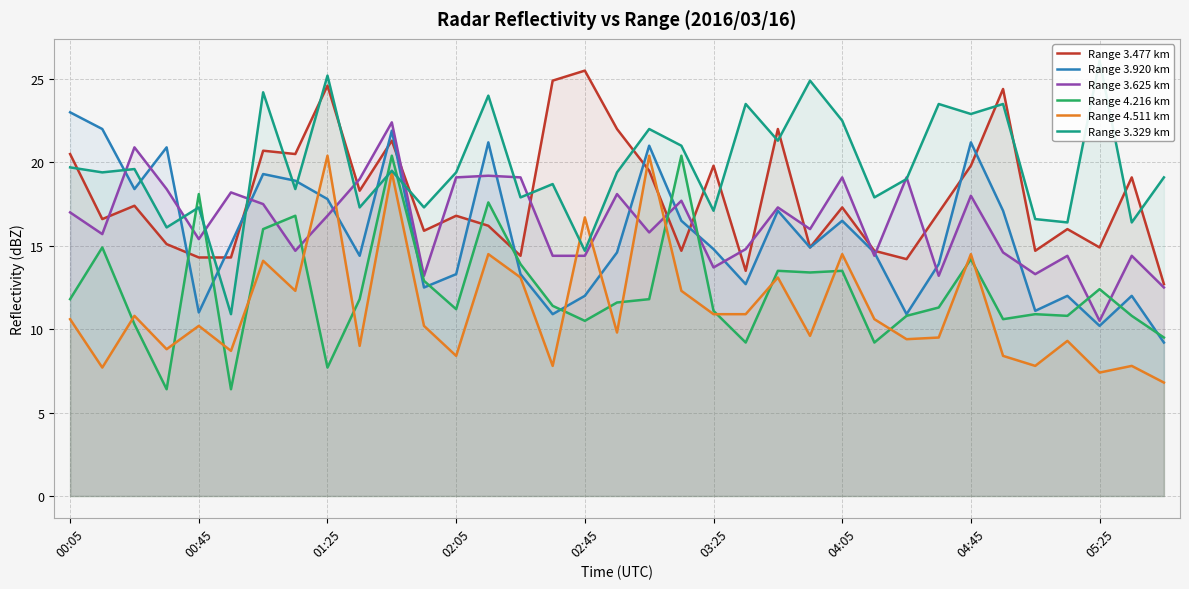

At which category is the sum across all series the highest?

10